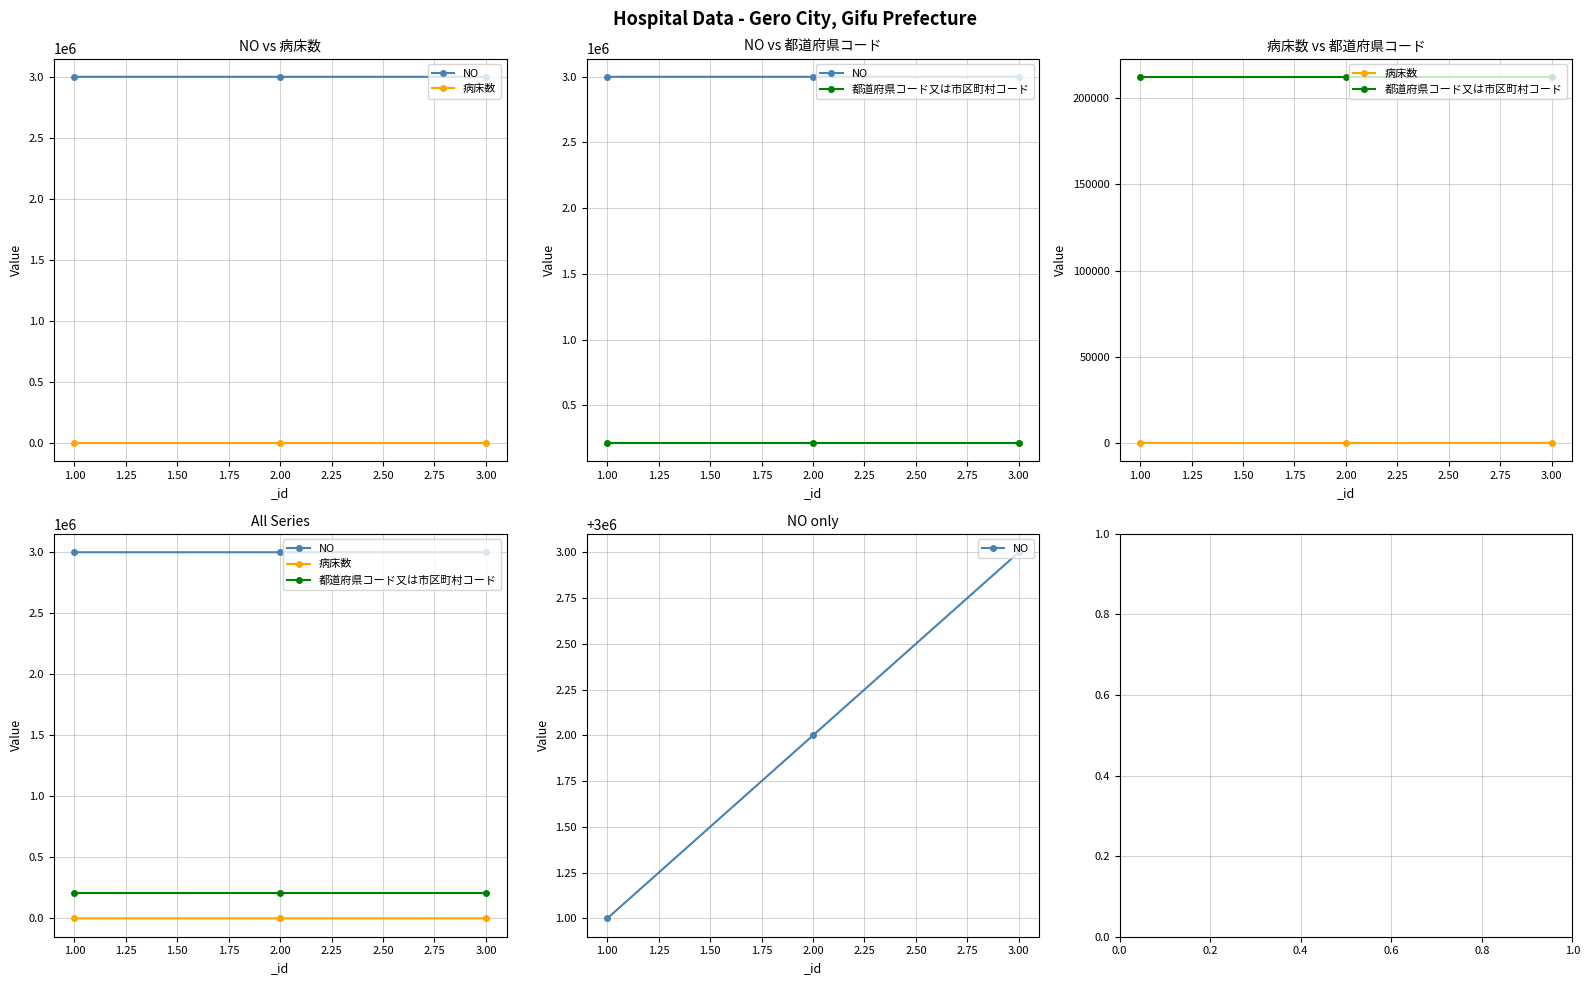

How many values in the 病床数 series are below 143?

1